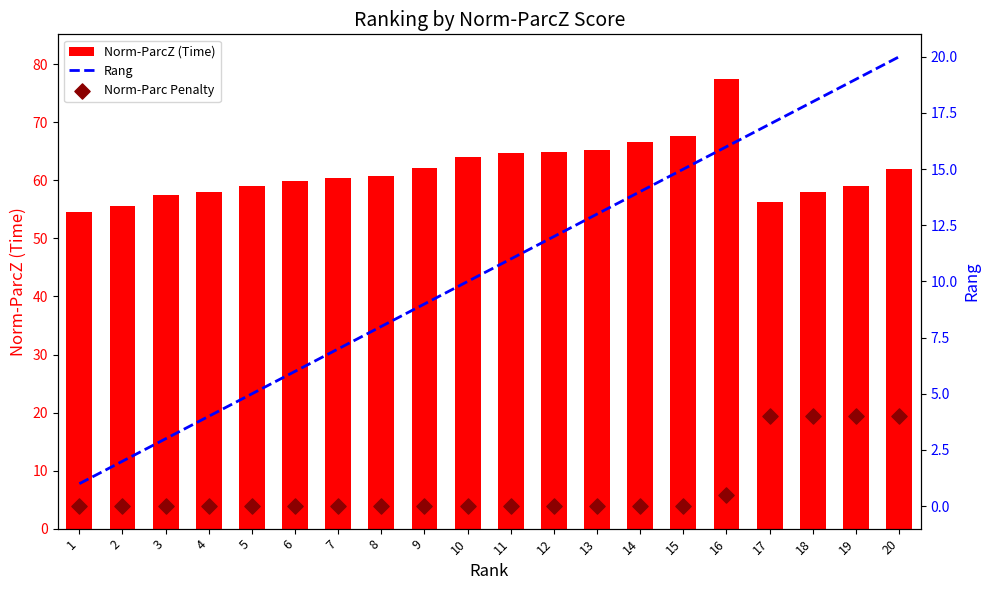

What are all the series names shown in the legend?

Norm-ParcZ (Time), Rang, Norm-Parc Penalty